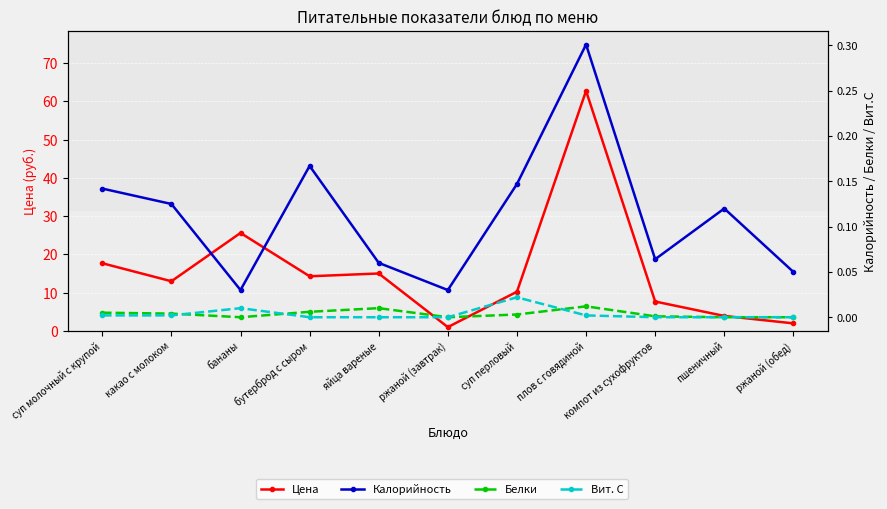

What is the highest value of the Цена series?

62.7